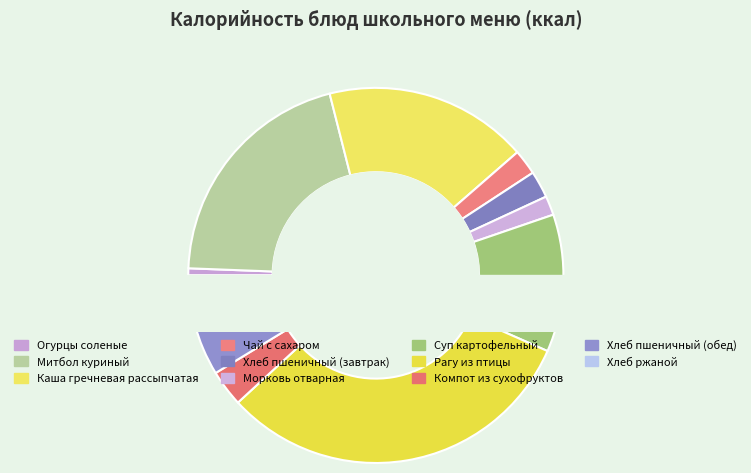

Does any single category account for the majority?

No